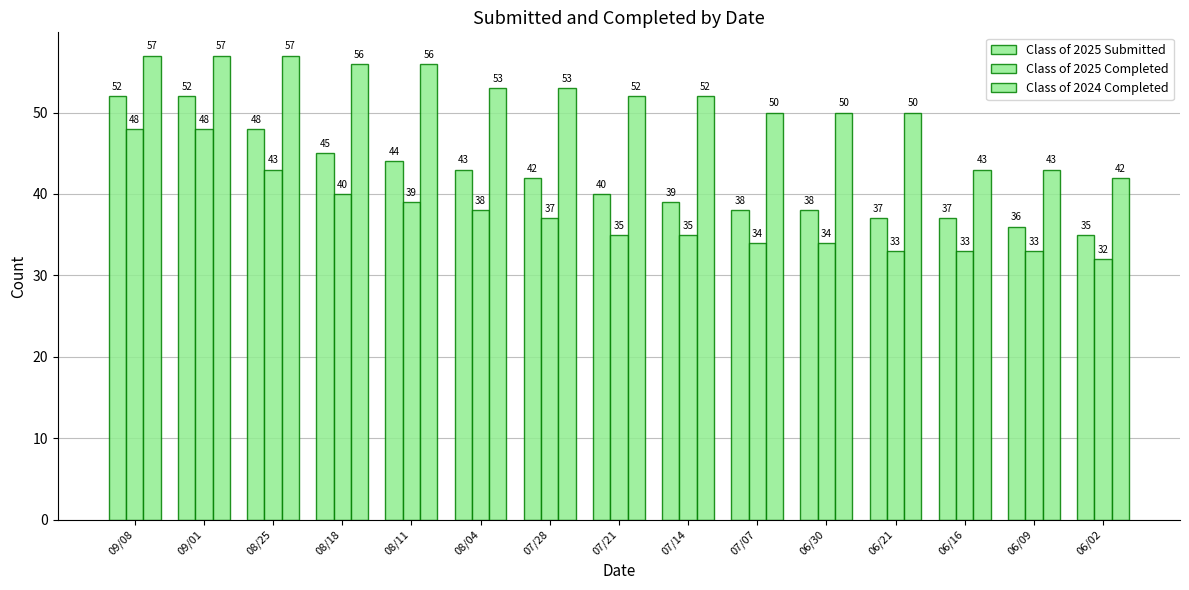

Is it true that Class of 2025 Completed equals 48 at 09/01?

True